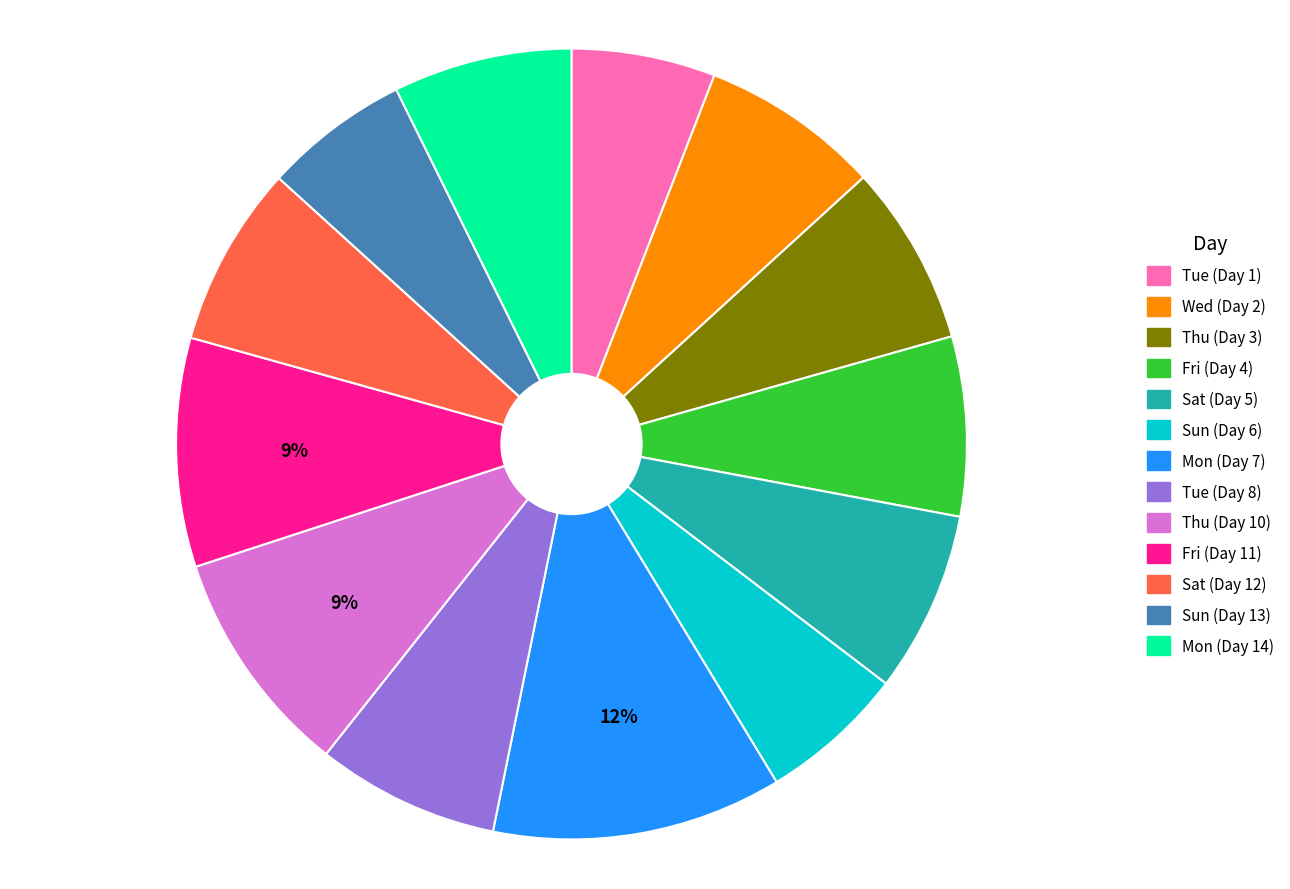

To the nearest percent, what percentage of the pie is Tue (Day 1)?

6%